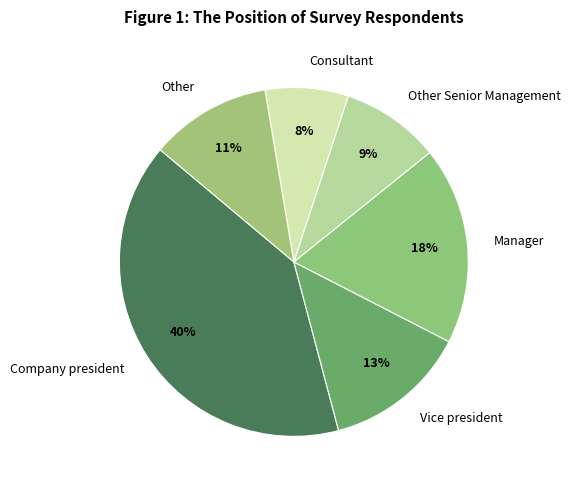

Between Manager and Other, which is larger?

Manager